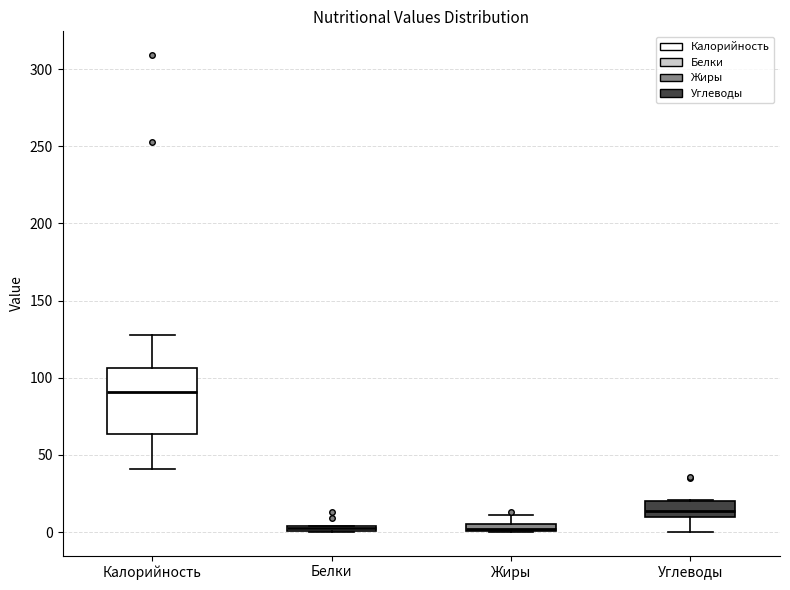

Comparing the boxes themselves (not the whiskers), which one is the tallest?

Калорийность